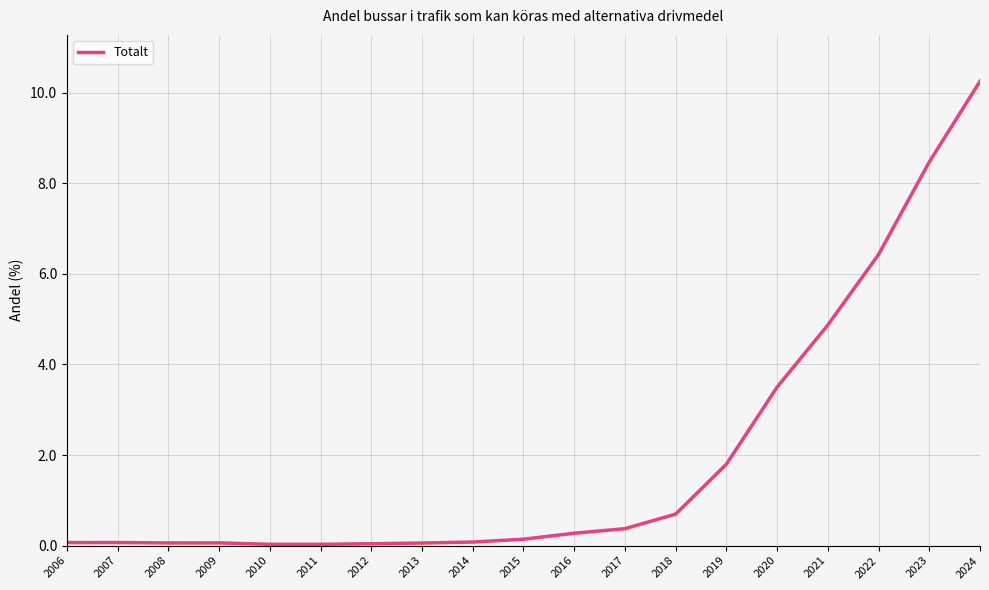

Is it true that the value at 2019 is 1.8?

True